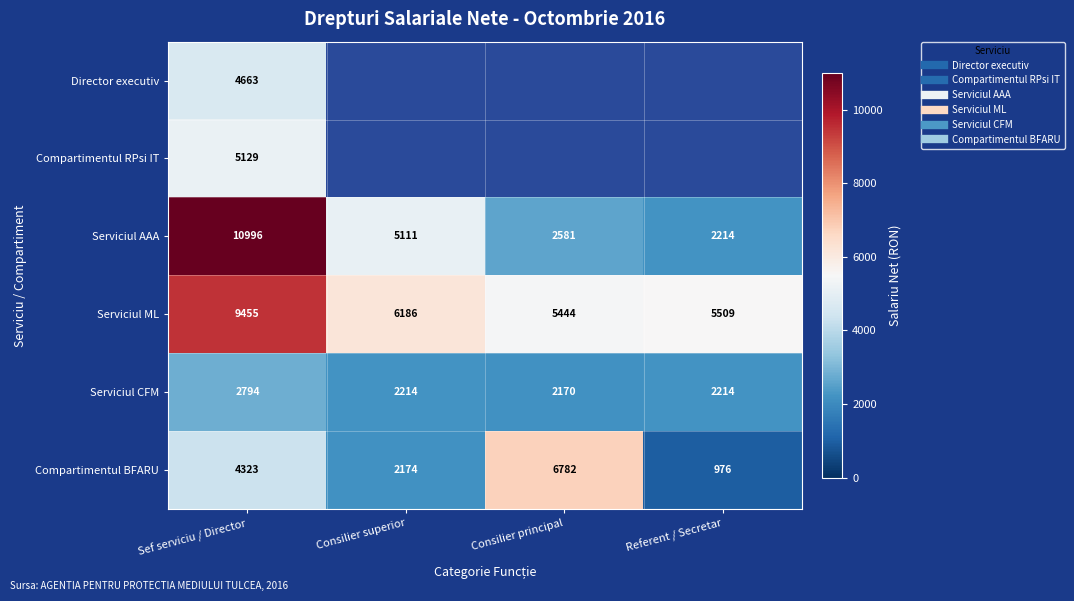

True or false: Serviciul CFM has a value of 1421.0 at Consilier superior.

False